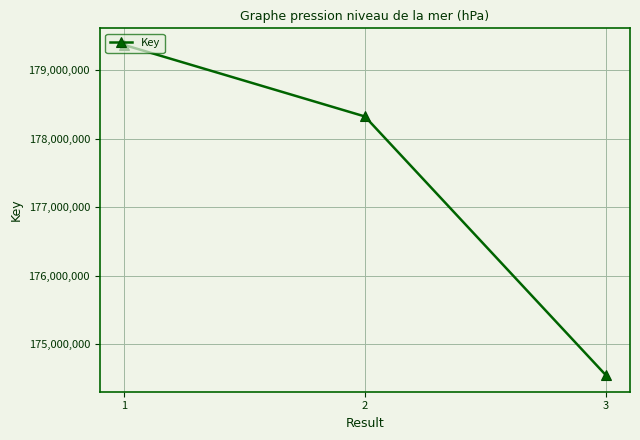

What is the approximate value at 1?

179373669